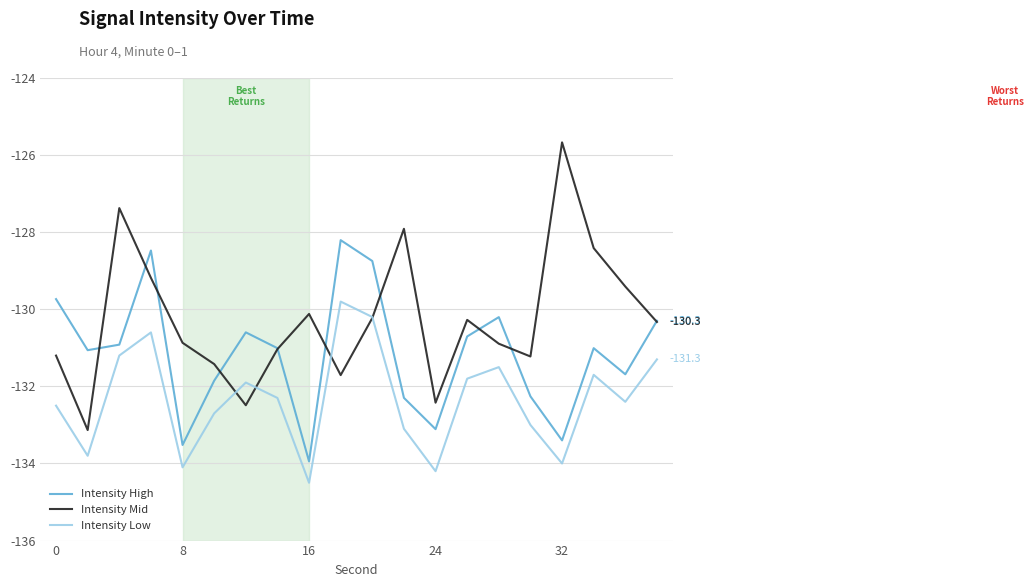

Rank the series by their maximum value, from highest to lowest.

Intensity Mid, Intensity High, Intensity Low